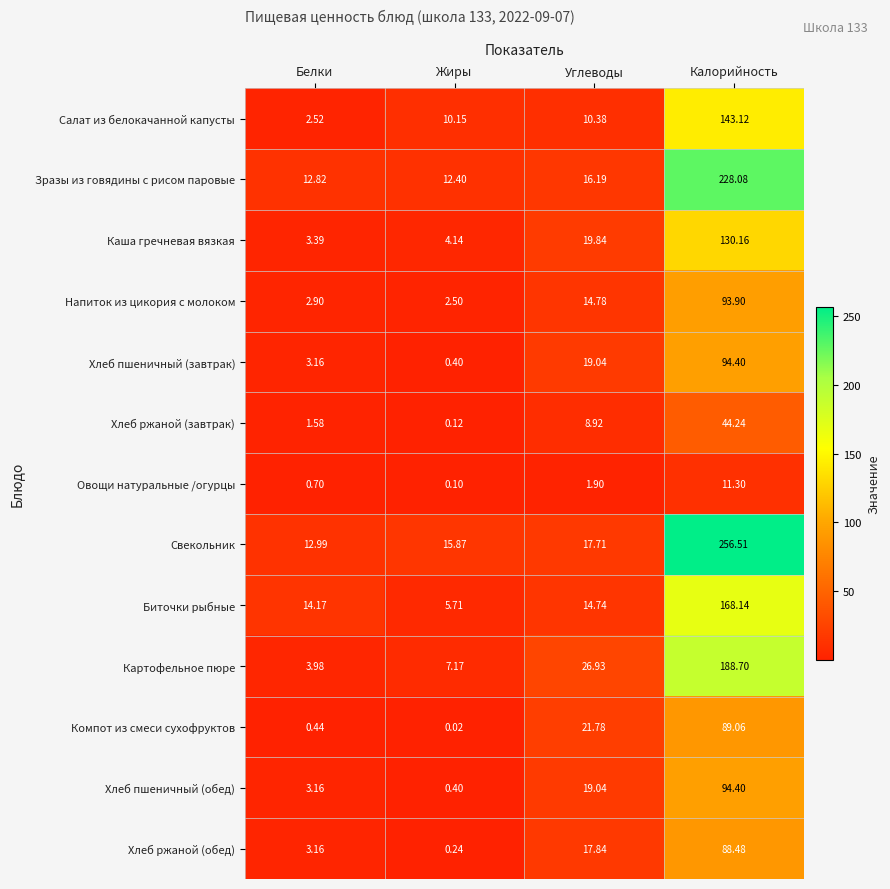

Which series changed the most between Углеводы and Калорийность?

Свекольник